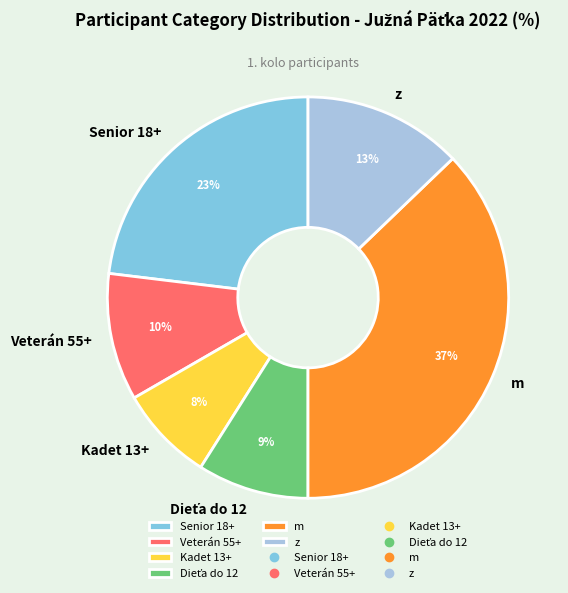

The Veterán 55+ slice represents 10% of the pie. True or false?

True